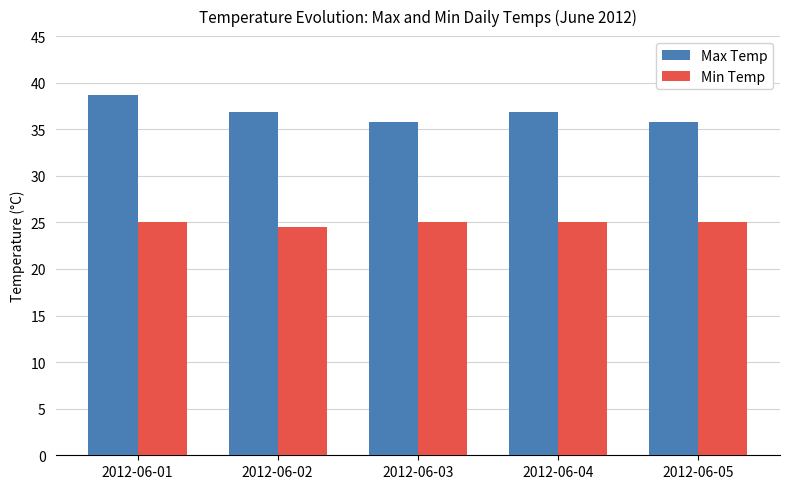

What is the spread (max minus min) of values at 2012-06-05?

10.8